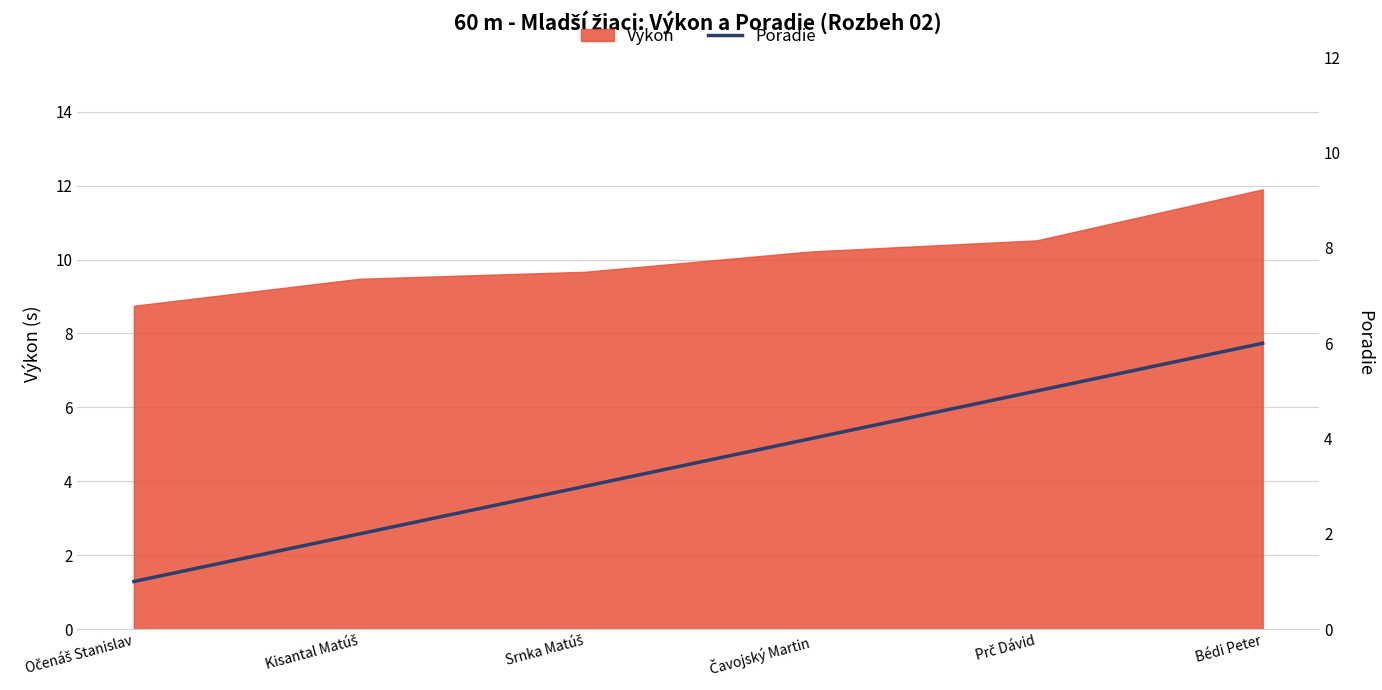

List the labels in order of value, largest first.

Bédi Peter, Prč Dávid, Čavojský Martin, Srnka Matúš, Kisantal Matúš, Očenáš Stanislav